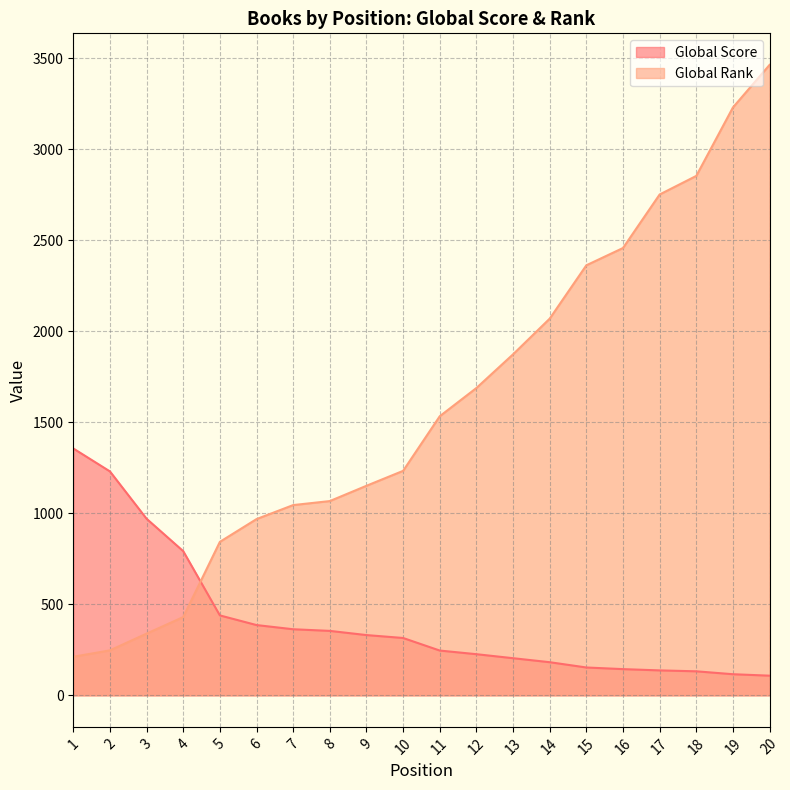

Reading left to right, extract all data points from this chart.

Global Score: 1=1356	2=1230	3=970	4=792	5=439	6=386	7=363	8=354	9=331	10=315	11=246	12=226	13=204	14=182	15=153	16=144	17=137	18=132	19=116	20=108
Global Rank: 1=212	2=247	3=339	4=430	5=843	6=968	7=1045	8=1067	9=1151	10=1233	11=1533	12=1688	13=1873	14=2069	15=2362	16=2457	17=2751	18=2853	19=3229	20=3463